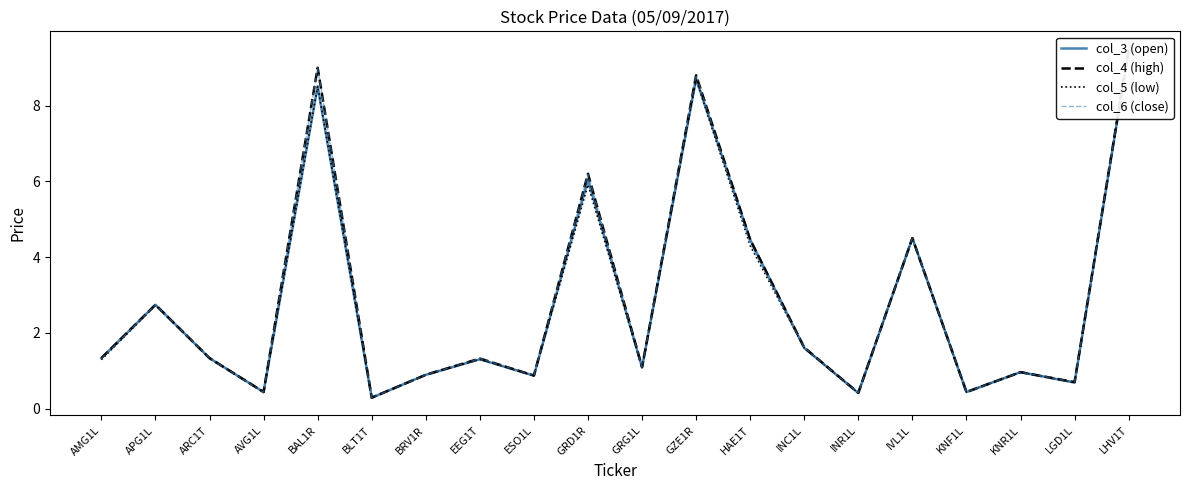

At which label is col_5 (low) closest to 4?

HAE1T